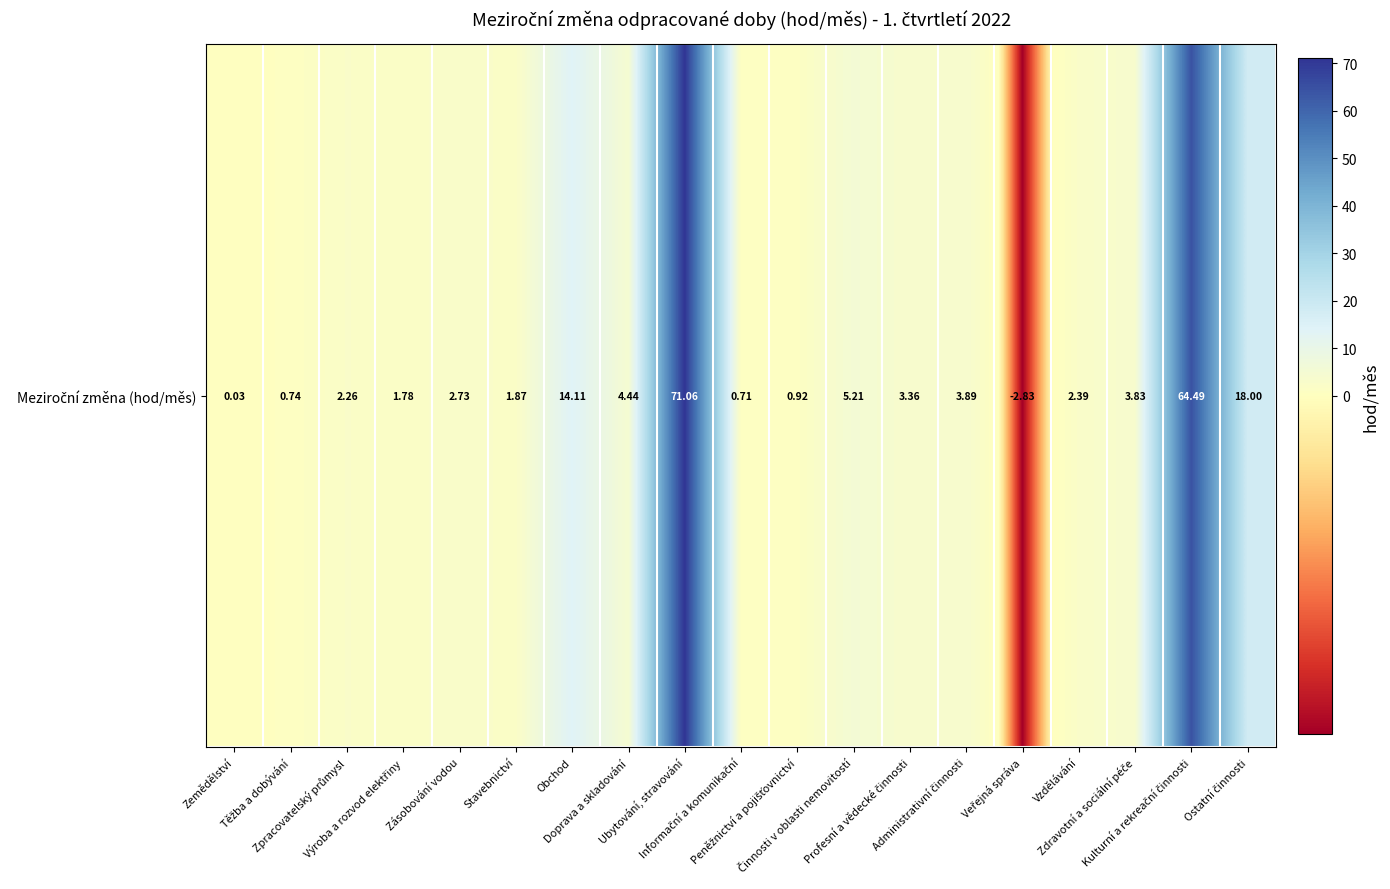

Which has a higher value, Výroba a rozvod elektřiny or Informační a komunikační?

Výroba a rozvod elektřiny